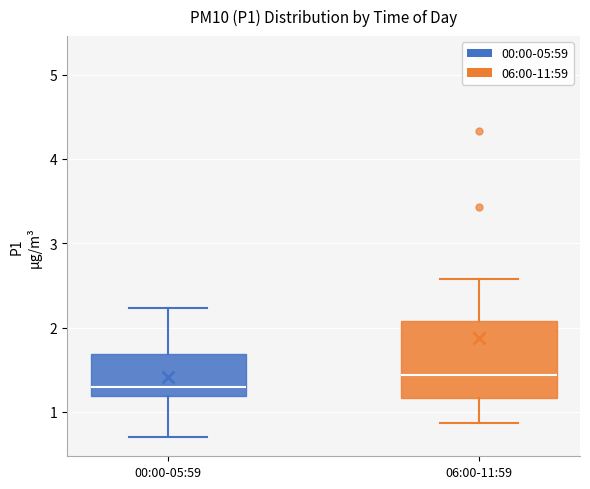

Which box is the tallest, from its lower edge to its upper edge?

06:00-11:59